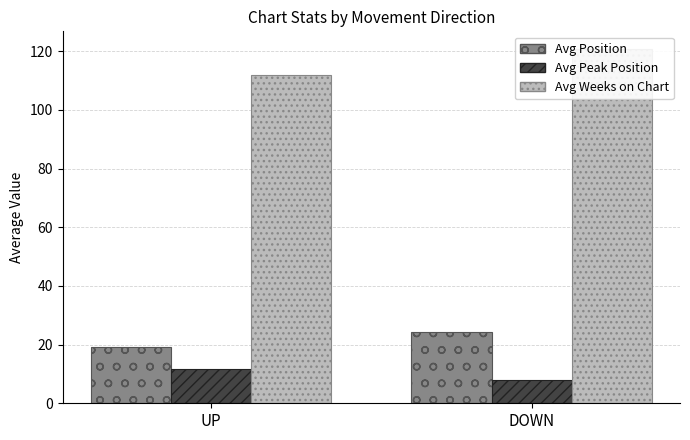

What is the total value across all series at DOWN?

152.9